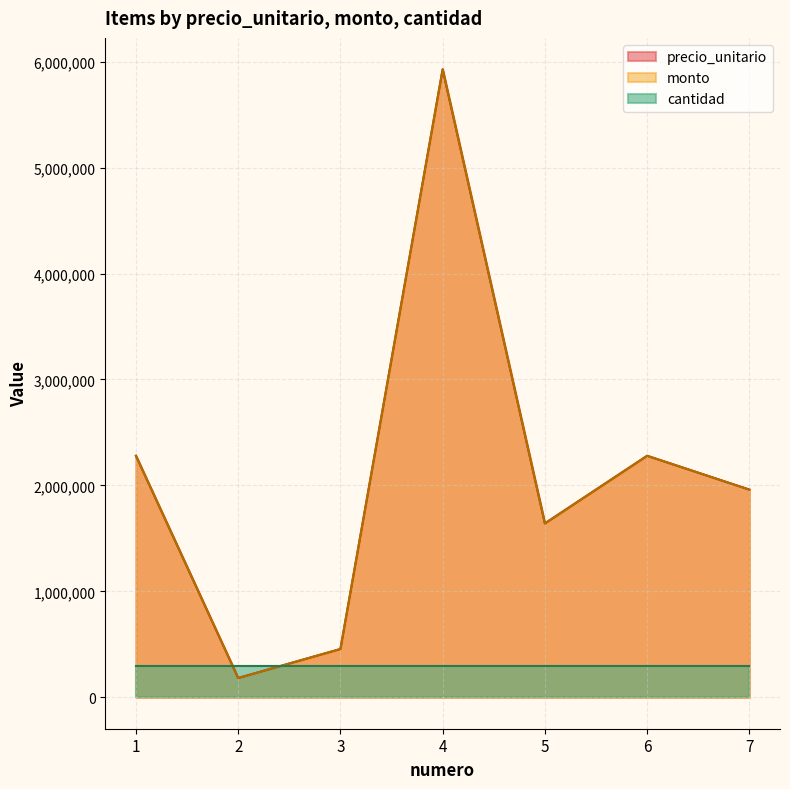

Which series has the widest spread of values?

precio_unitario